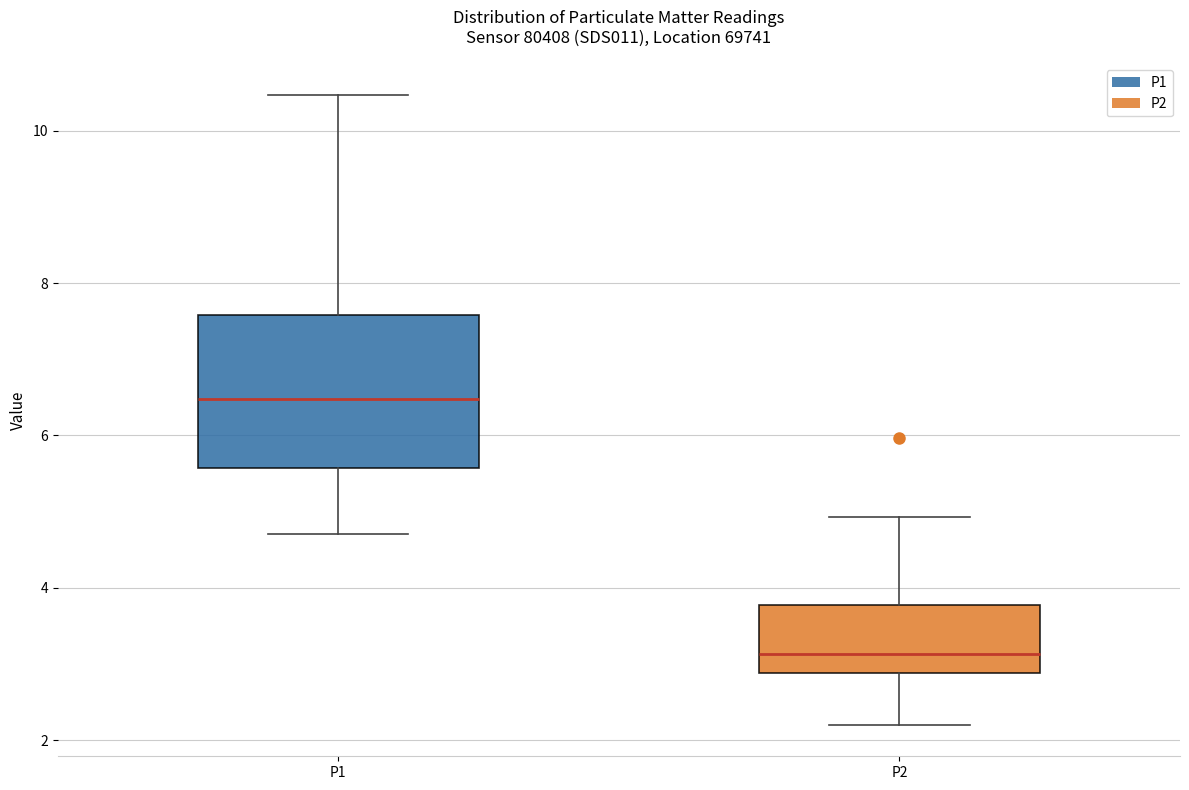

Where is the lower edge of the box for P1 on the y-axis? The values are not printed on the chart, so give them approximately, as read against the axis.

5.6